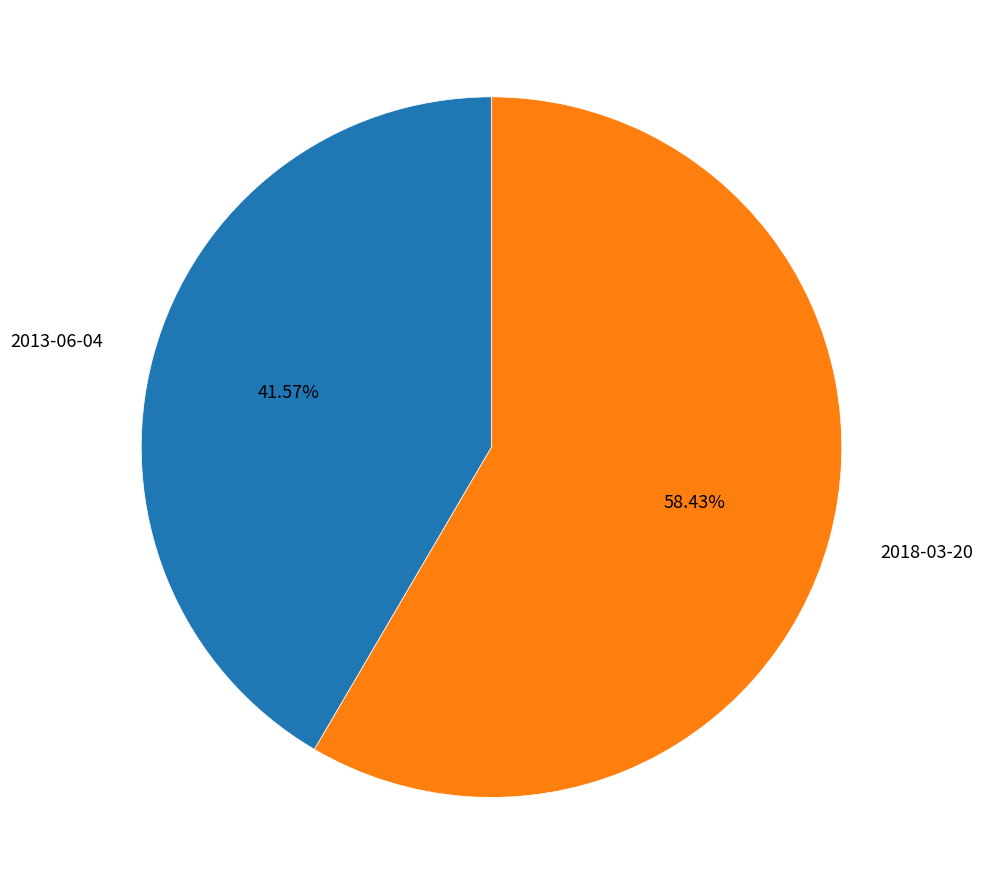

Do 2018-03-20 and 2013-06-04 together represent more than half of the pie?

Yes